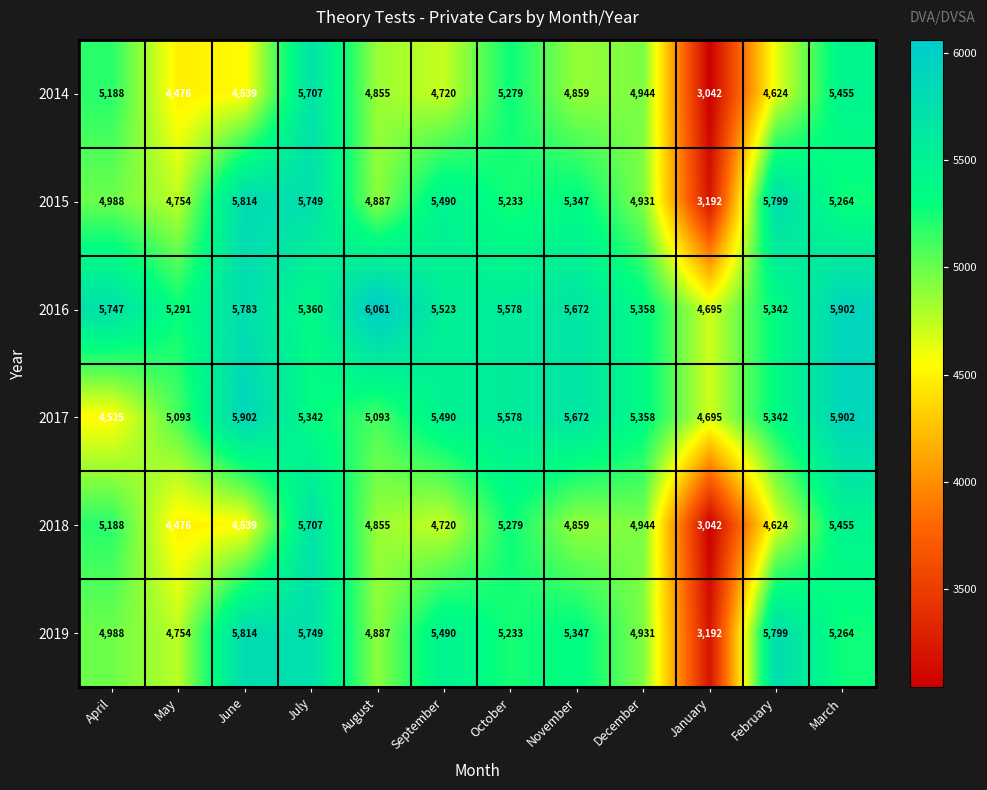

At which category is the sum across all series the highest?

July